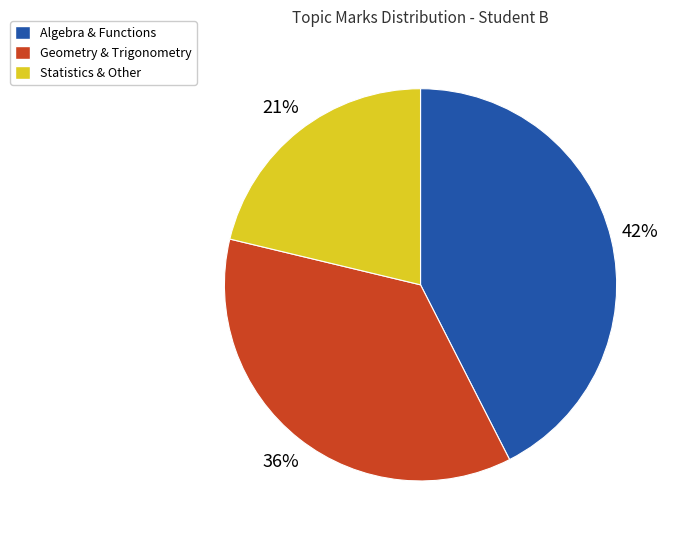

Is there a majority slice in this chart?

No